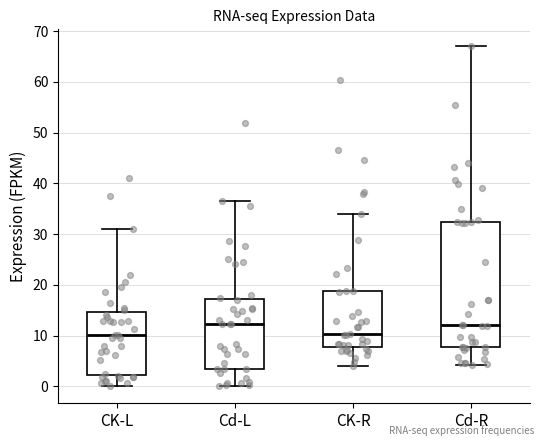

Reading left to right, transcribe this box plot: for each box, give where its median line is, the range the box spans, and where its two whiskers end, as read against the y-axis. The values are not printed on the chart, so give them approximately, as read against the axis.

CK-L: median 10, box 2 to 15, whiskers 0 to 31
Cd-L: median 12, box 3 to 17, whiskers 0 to 37
CK-R: median 10, box 8 to 19, whiskers 4 to 34
Cd-R: median 12, box 8 to 32, whiskers 4 to 67